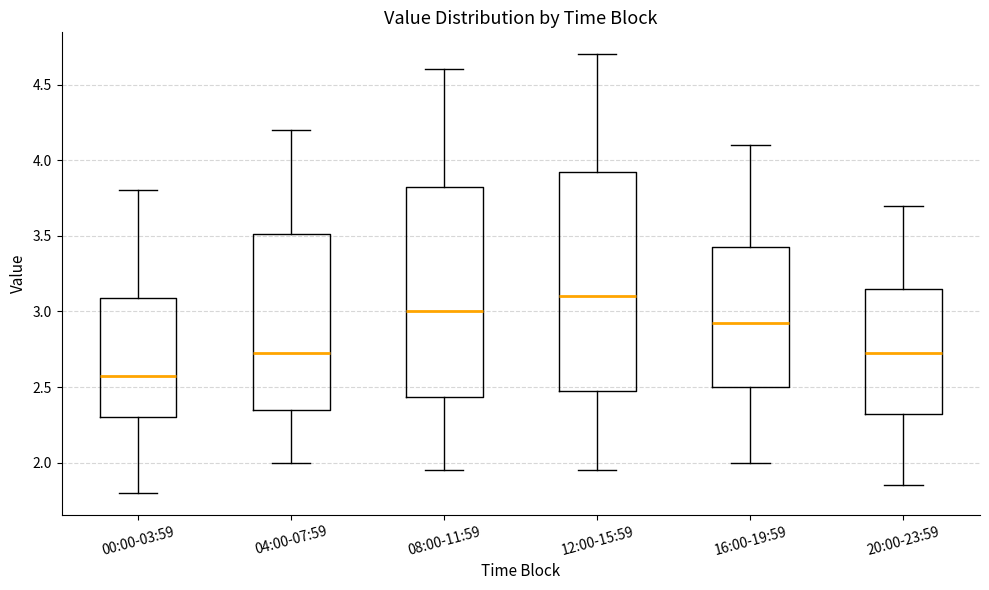

Comparing the boxes themselves (not the whiskers), which one is the tallest?

12:00-15:59